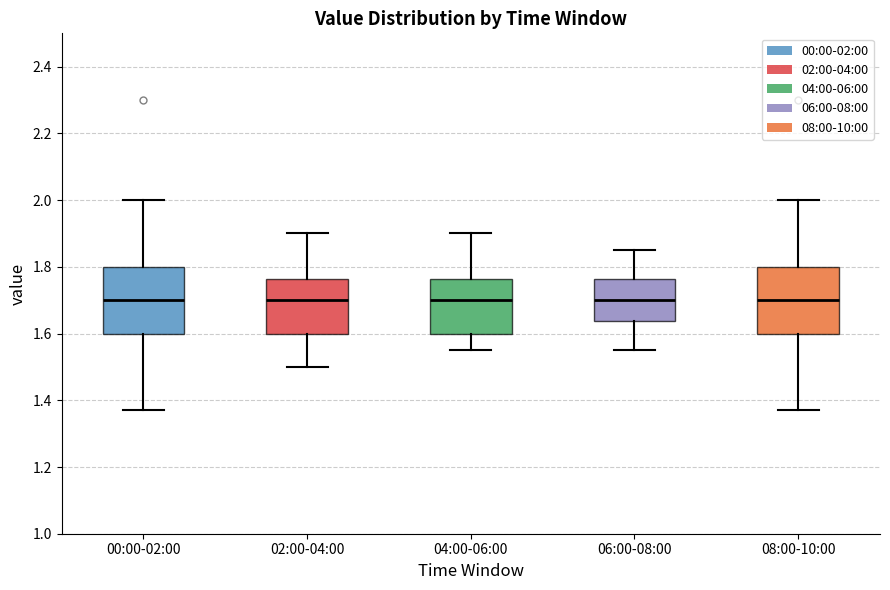

Reading left to right, transcribe this box plot: for each box, give where its median line is, the range the box spans, and where its two whiskers end, as read against the y-axis. The values are not printed on the chart, so give them approximately, as read against the axis.

00:00-02:00: median 1.70, box 1.60 to 1.80, whiskers 1.38 to 2.00
02:00-04:00: median 1.70, box 1.60 to 1.76, whiskers 1.50 to 1.90
04:00-06:00: median 1.70, box 1.60 to 1.76, whiskers 1.56 to 1.90
06:00-08:00: median 1.70, box 1.64 to 1.76, whiskers 1.56 to 1.86
08:00-10:00: median 1.70, box 1.60 to 1.80, whiskers 1.38 to 2.00